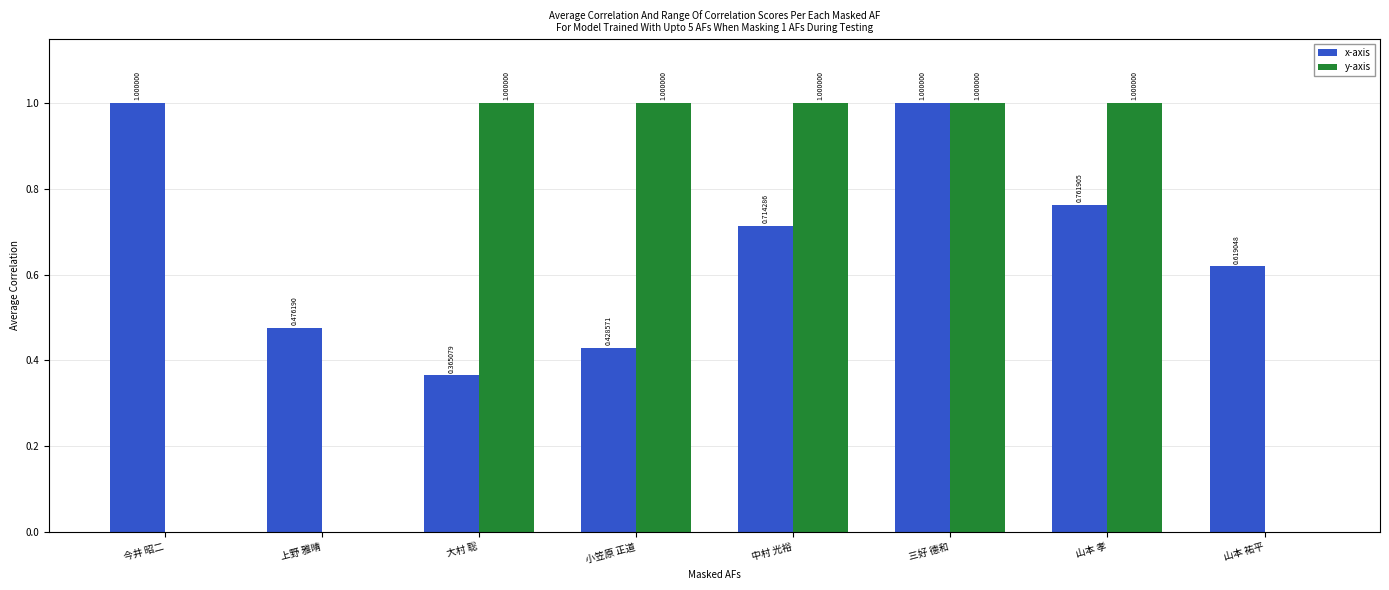

Is the value of x-axis at 三好 德和 greater than the value of y-axis at 上野 雅晴?

Yes